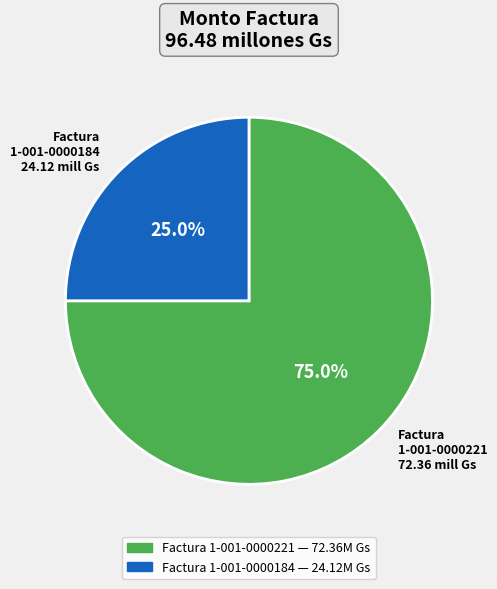

Rank the categories by value from highest to lowest.

Factura 1-001-0000221 72.36 mill Gs, Factura 1-001-0000184 24.12 mill Gs